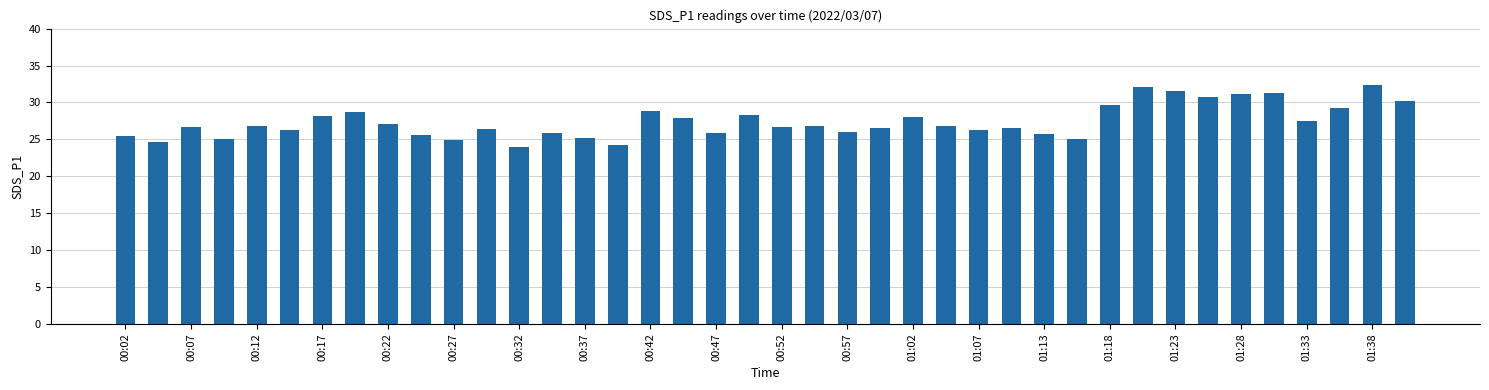

What is the minimum value shown in the chart?

23.9